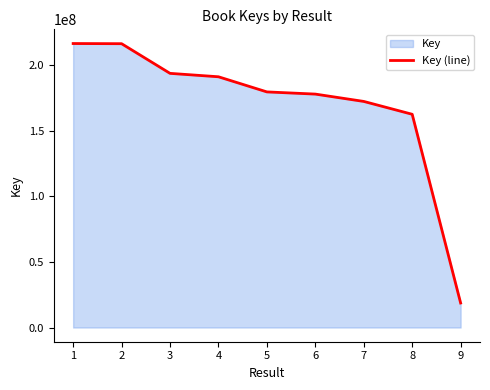

Which has a higher value, 9 or 5?

5